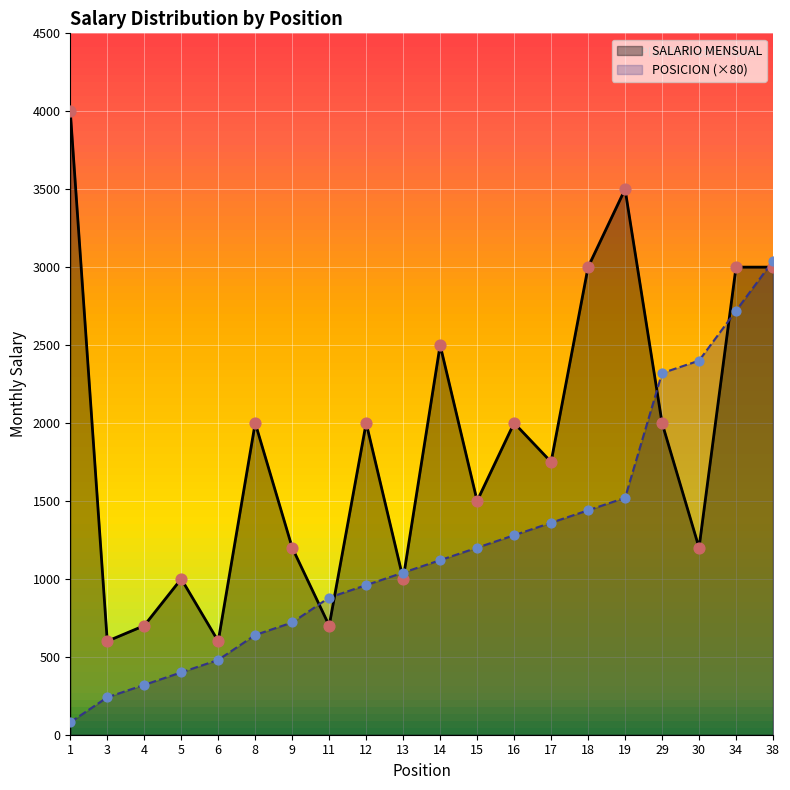

Is the value of POSICION at 11 greater than the value of SALARIO MENSUAL at 5?

No